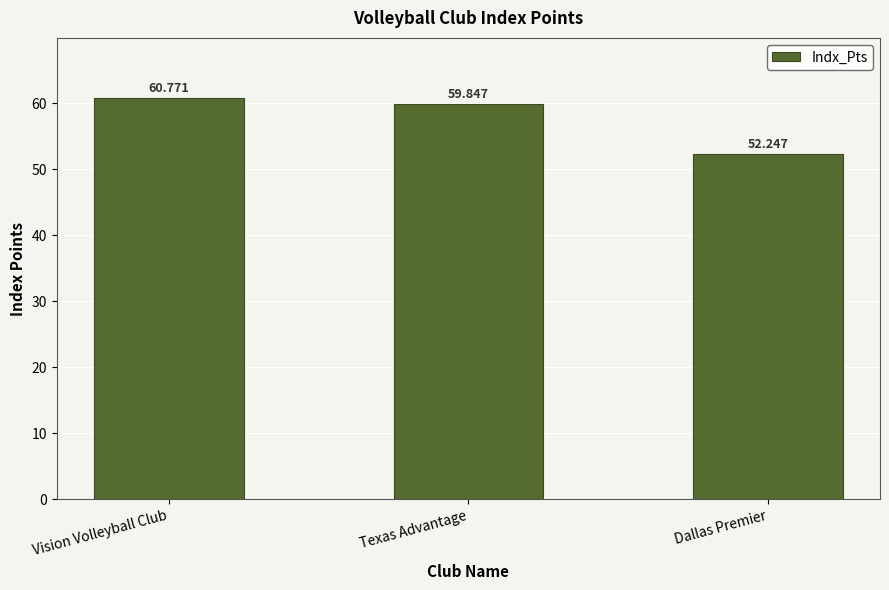

Count the number of data series in this chart.

1